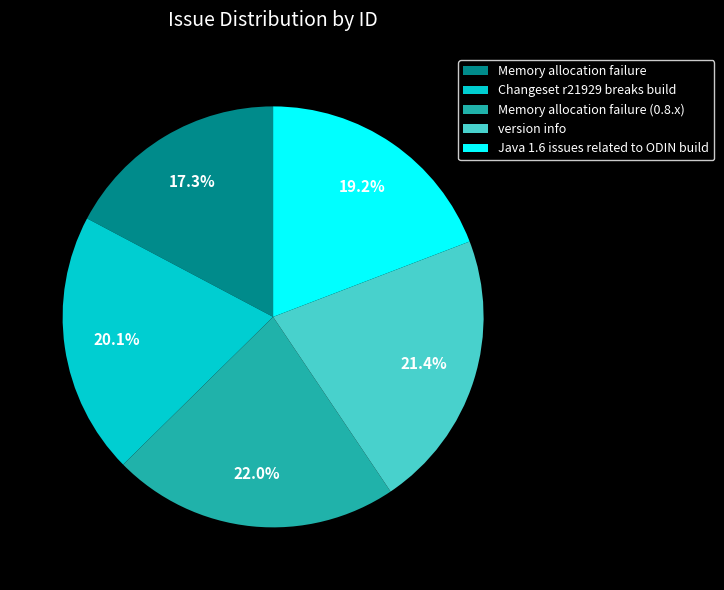

How many slices are in this pie chart?

5